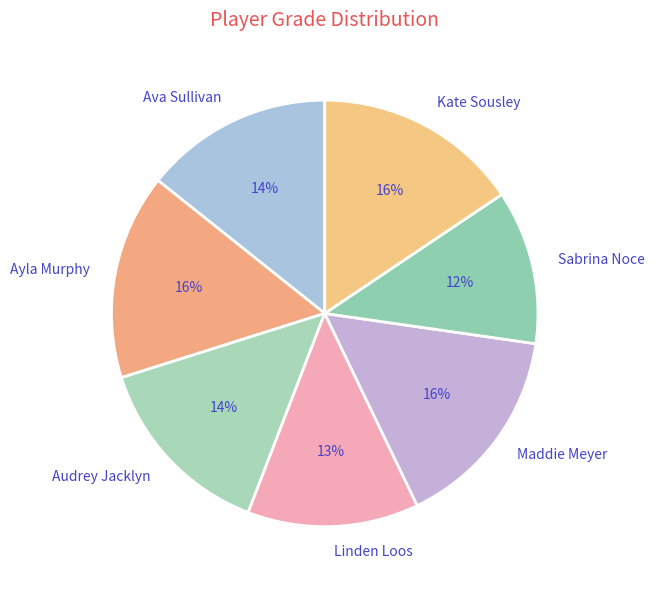

Does any single category account for the majority?

No